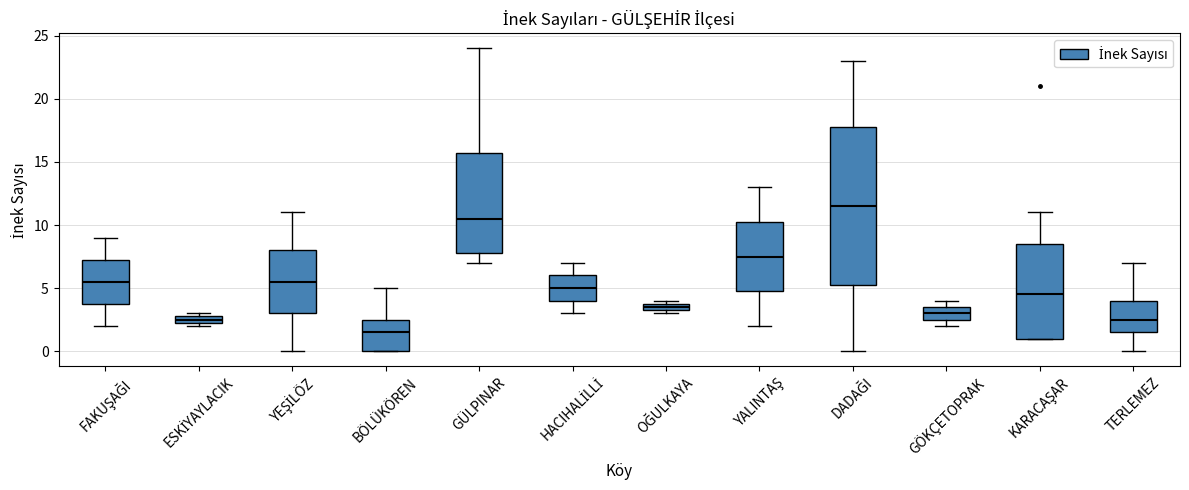

Which box is the tallest, from its lower edge to its upper edge?

DADAĞI